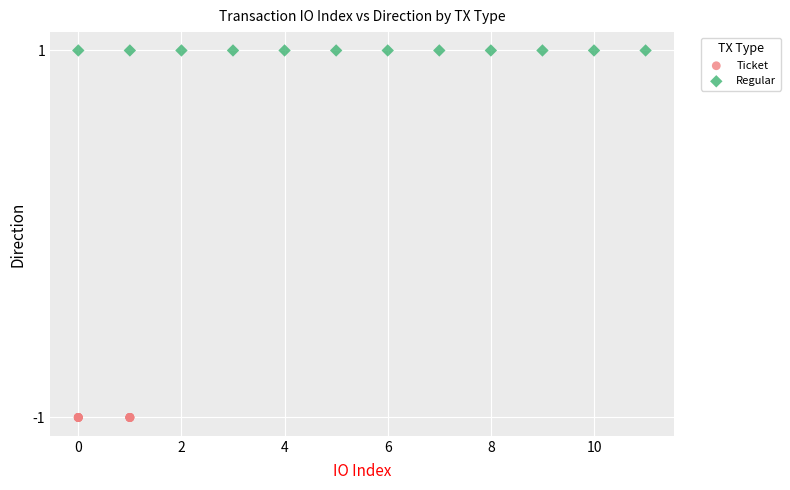

Which series contains the lowest Y value?

Ticket